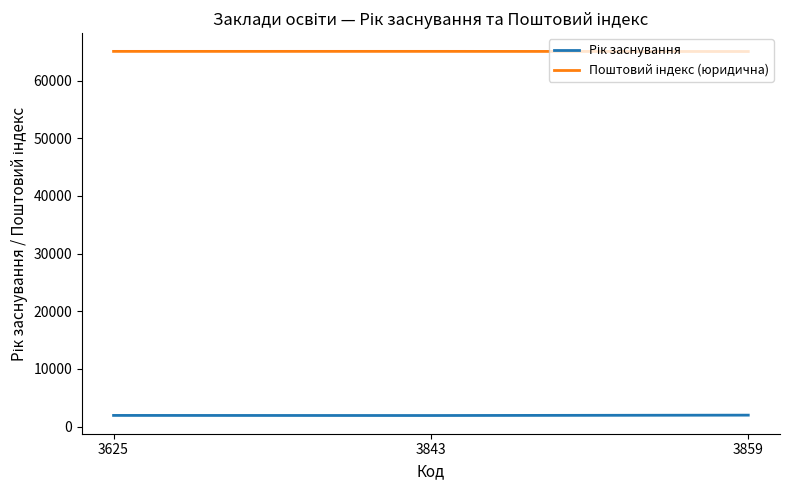

What is the spread (max minus min) of values at 3859?

63026